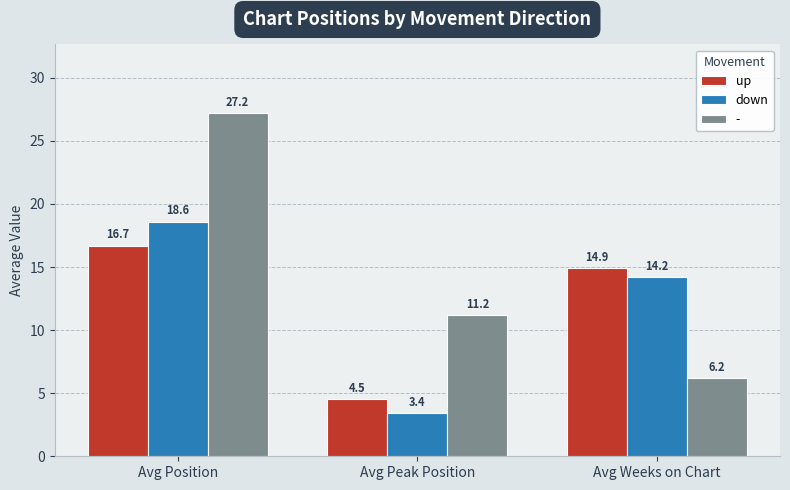

Rank the categories by down value from highest to lowest.

Avg Position, Avg Weeks on Chart, Avg Peak Position